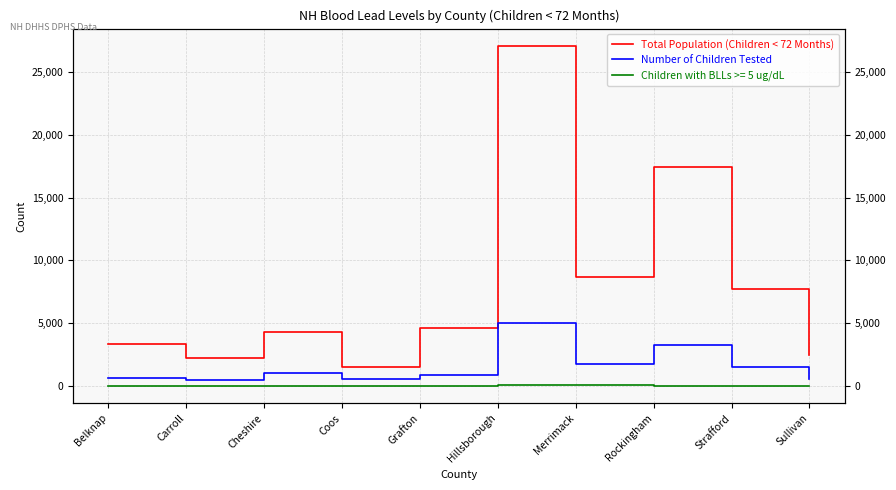

Which series has the widest spread of values?

Total Population (Children < 72 Months)